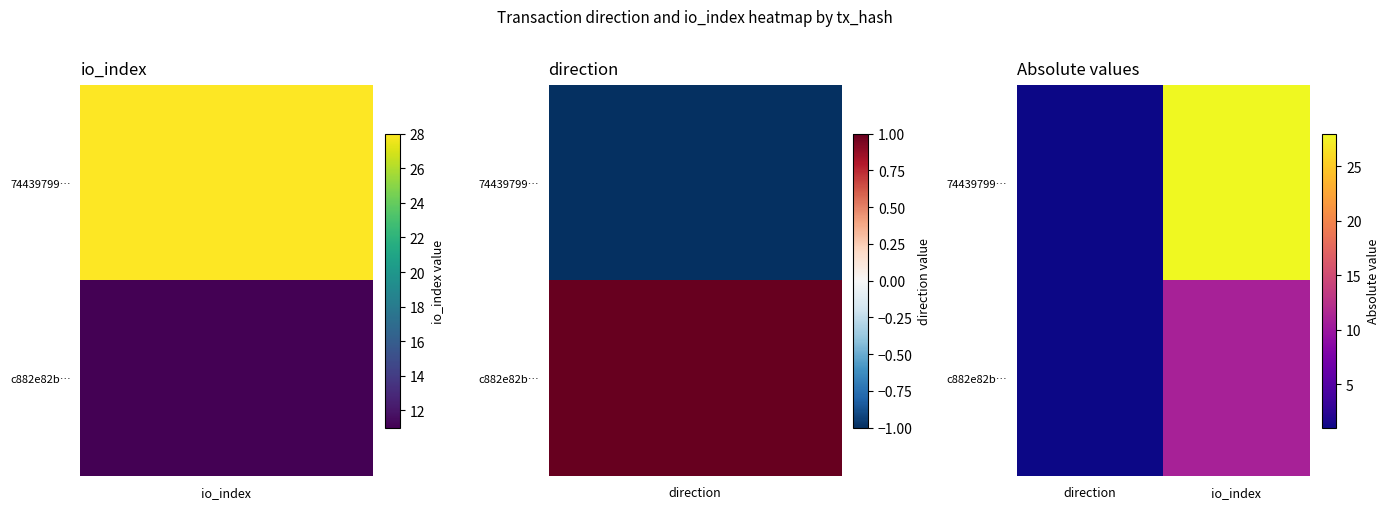

Rank the series by their maximum value, from lowest to highest.

c882e82b…, 74439799…